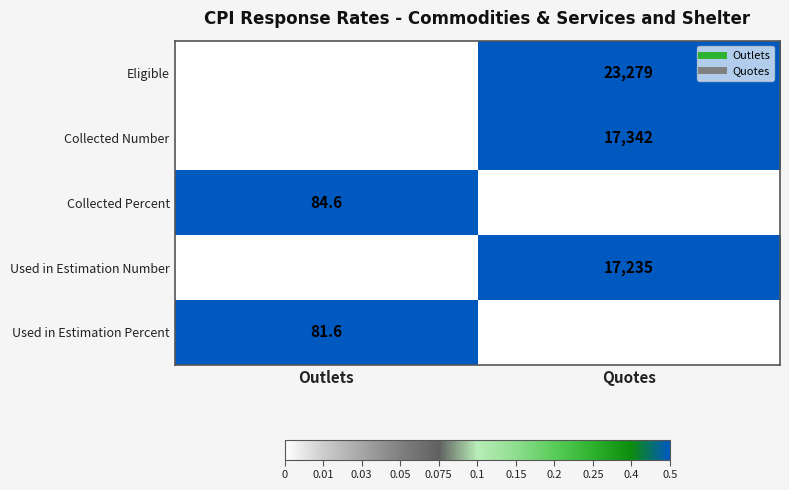

Is it true that Collected Number equals 17342.0 at Quotes?

True